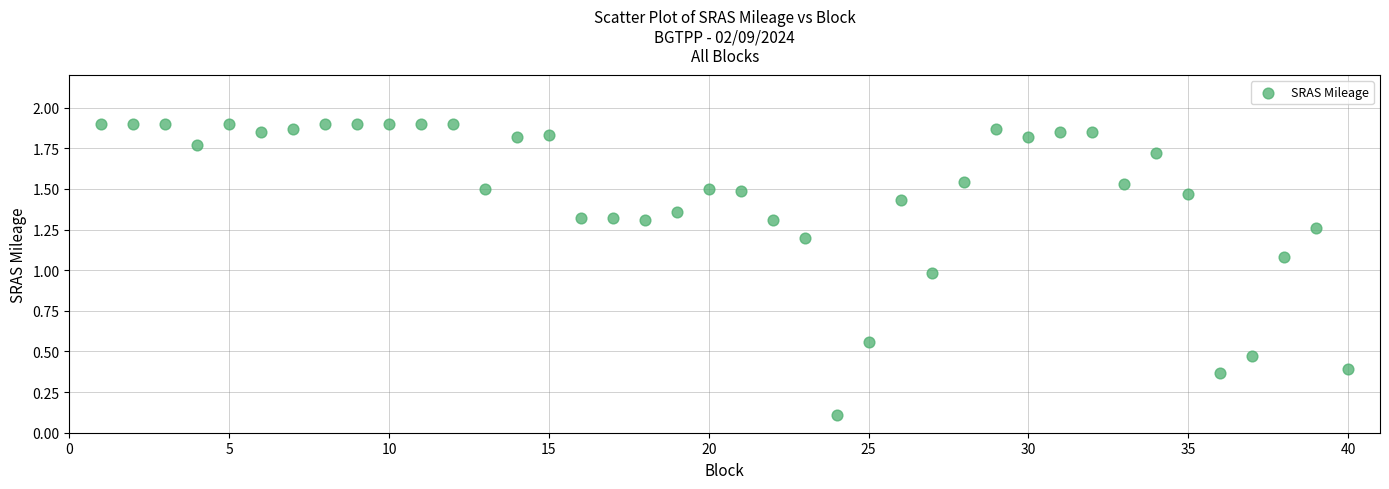

What is the range of X values (max minus min)?

39.0